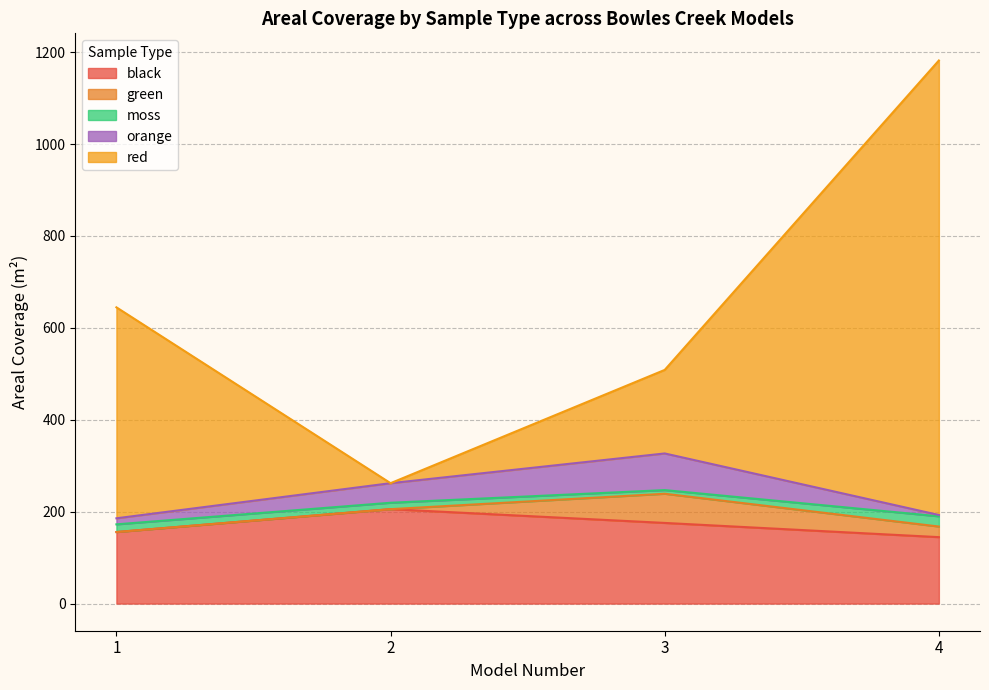

Between 2 and 3, which series saw the biggest shift?

red